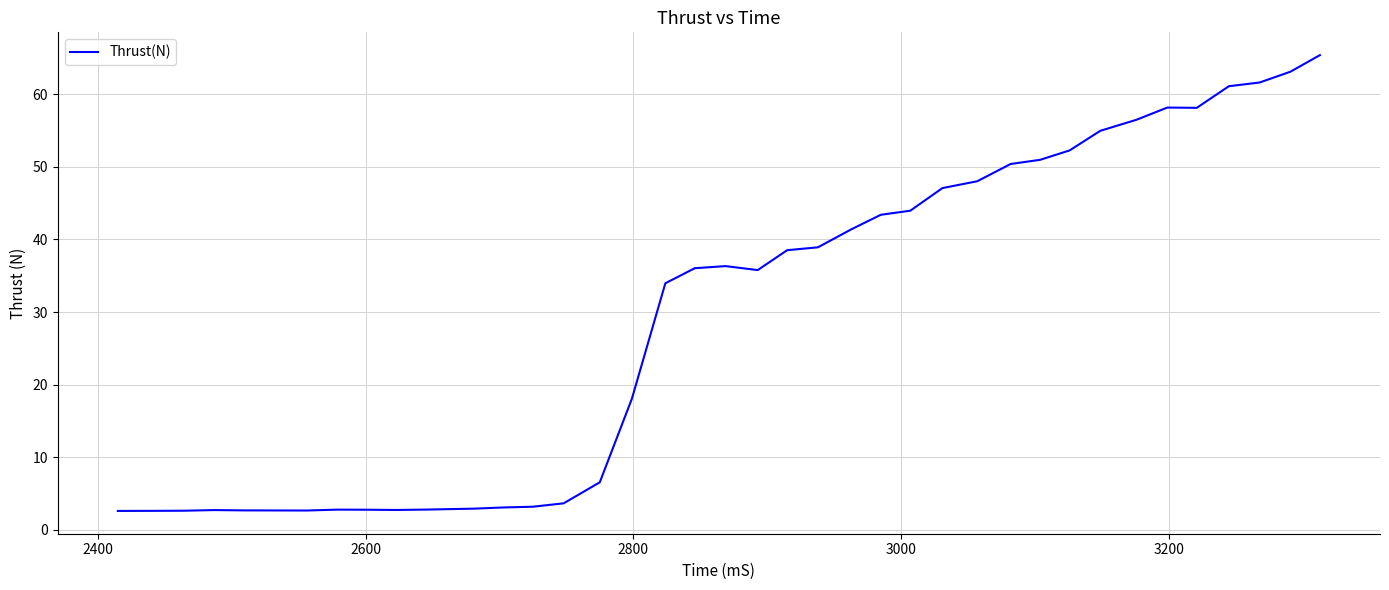

What is the greatest value displayed?

65.4